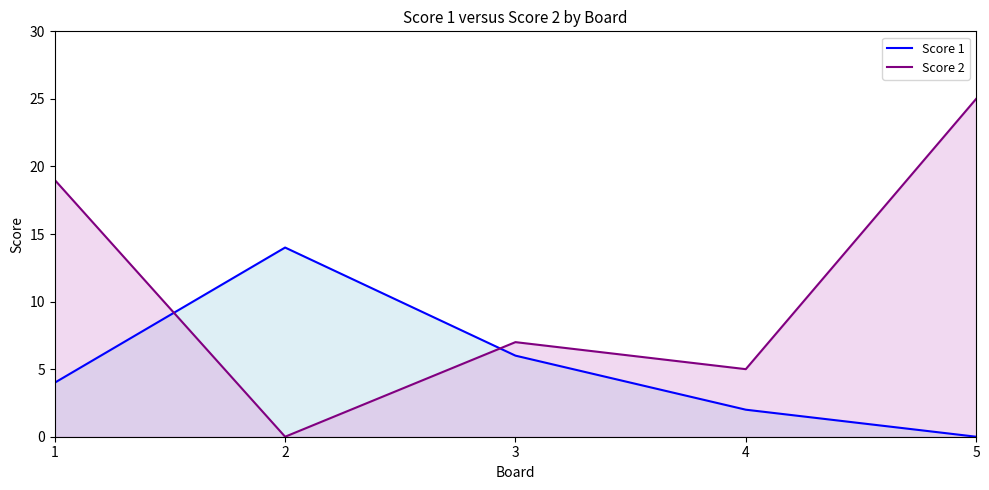

What is the value of the Score 1 point at the 3rd from the left?

6